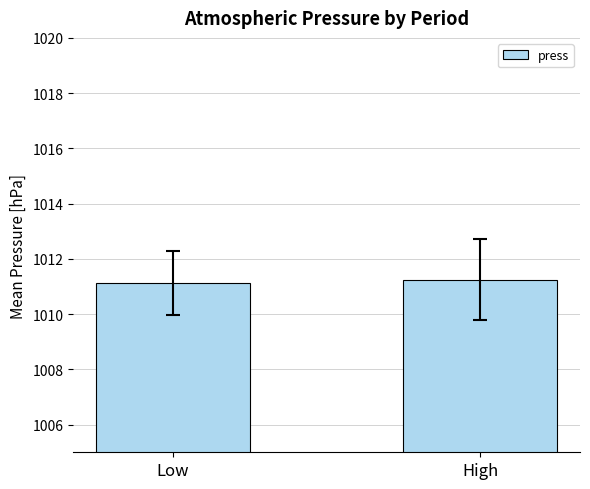

The value at Low is 1011.1. True or false?

True